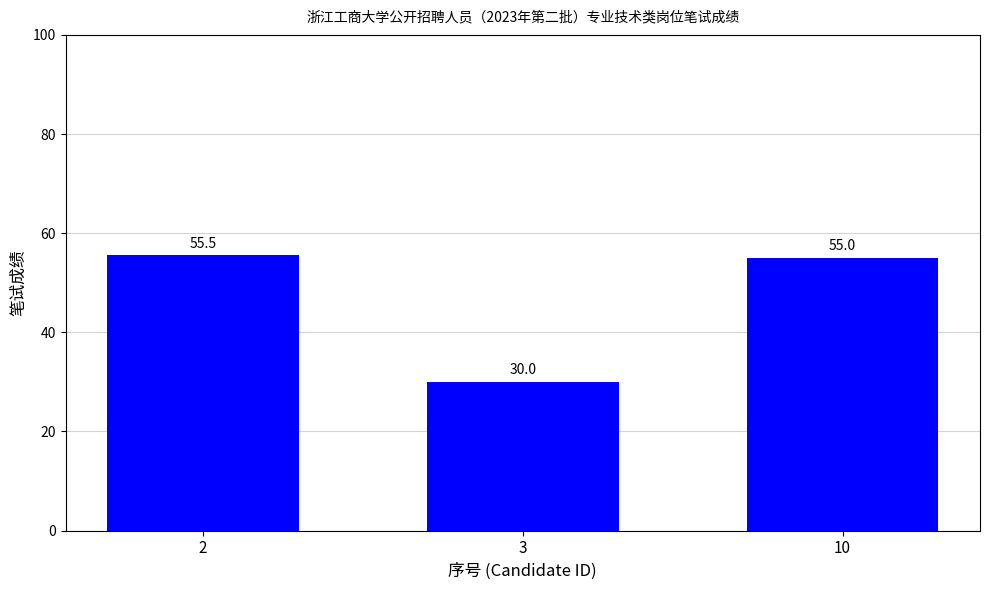

What is the sum of all values?

140.5